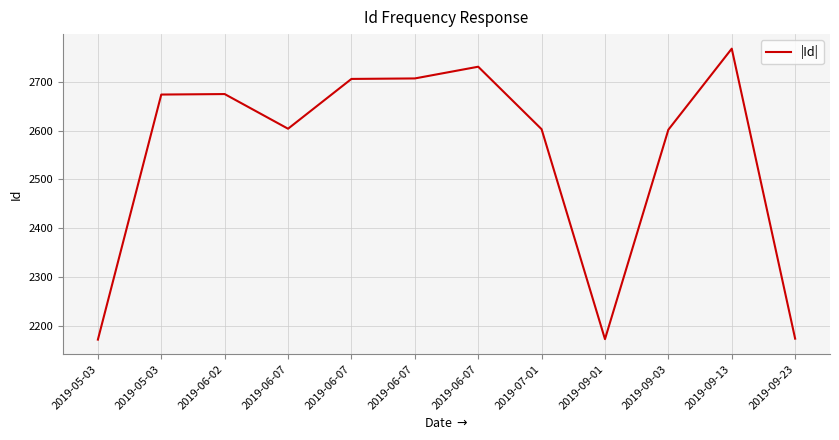

How many interior local valleys (lower than both neighbors) does the data have?

2